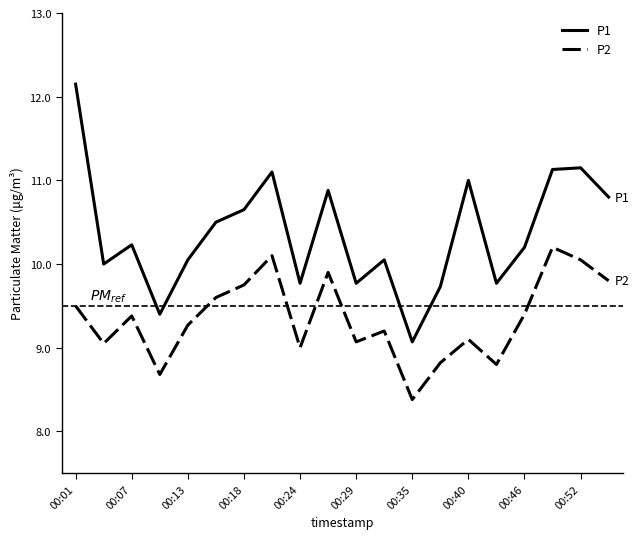

Which series has the largest total across all categories?

P1